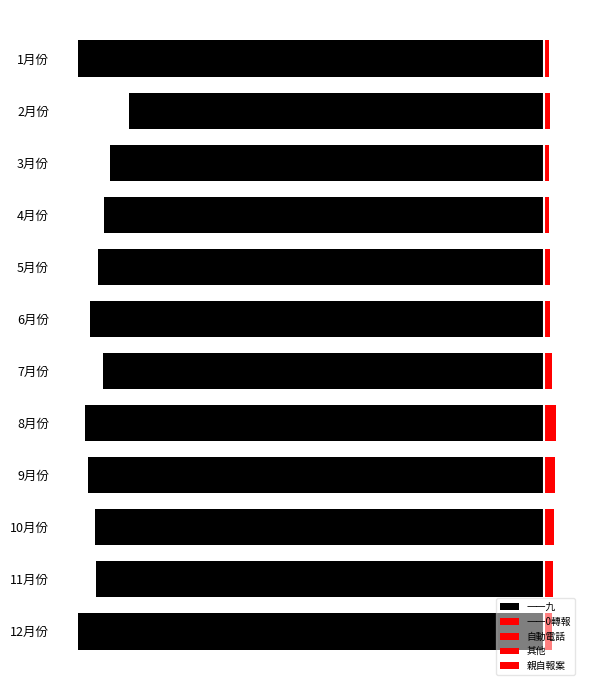

At which label is 一一九 closest to -9?

2月份